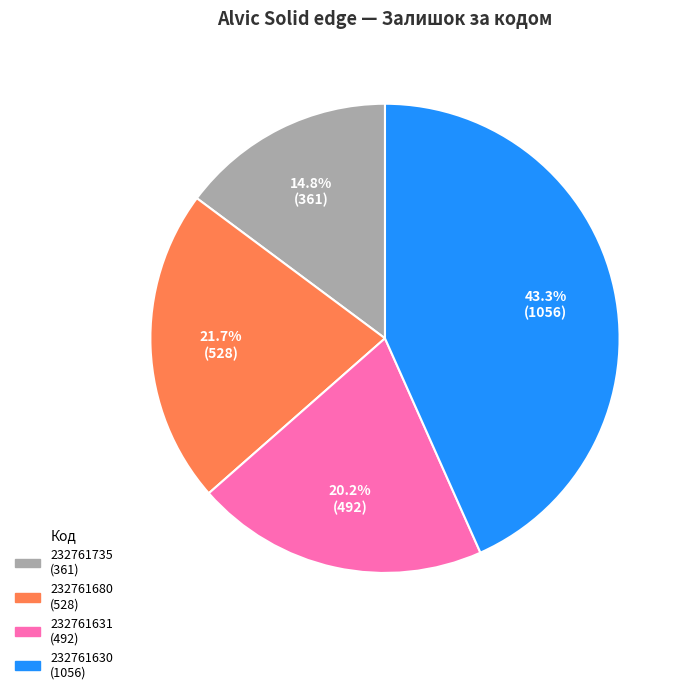

Rank the categories by value from highest to lowest.

232761630, 232761680, 232761631, 232761735